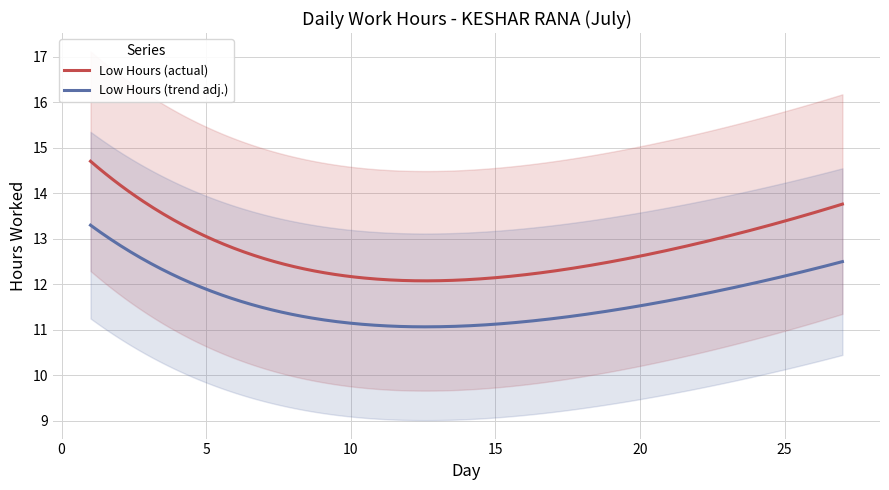

True or false: Low Hours (actual) and Low Hours (trend adj.) intersect in this chart.

False